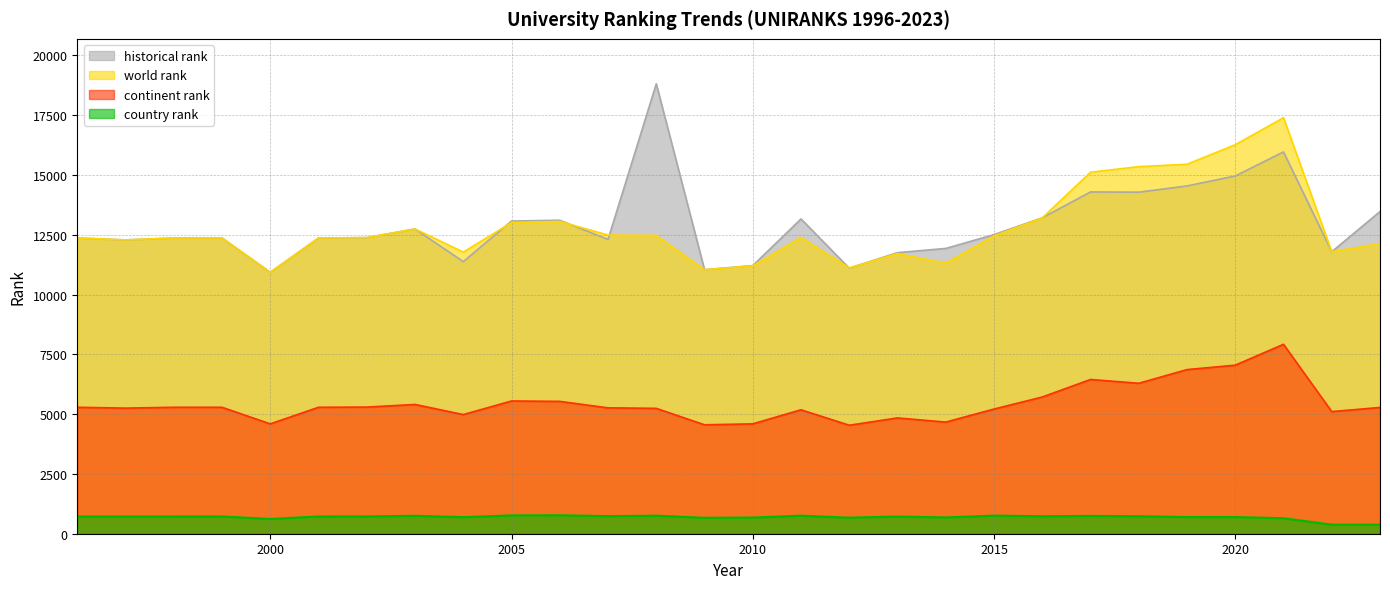

Rank the series by their maximum value, from lowest to highest.

country rank, continent rank, world rank, historical rank